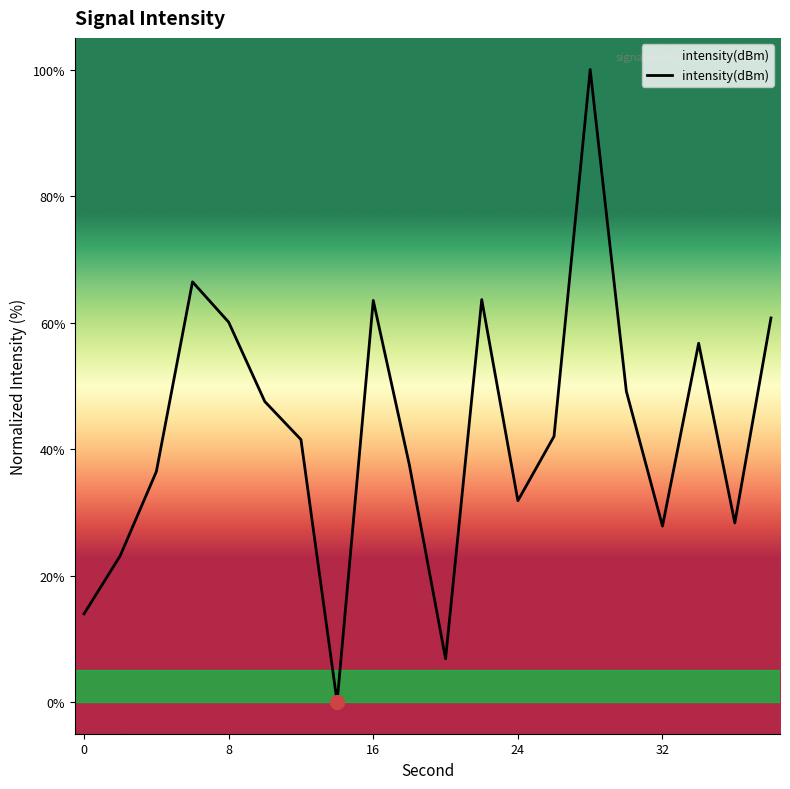

What is the greatest value displayed?

100.0